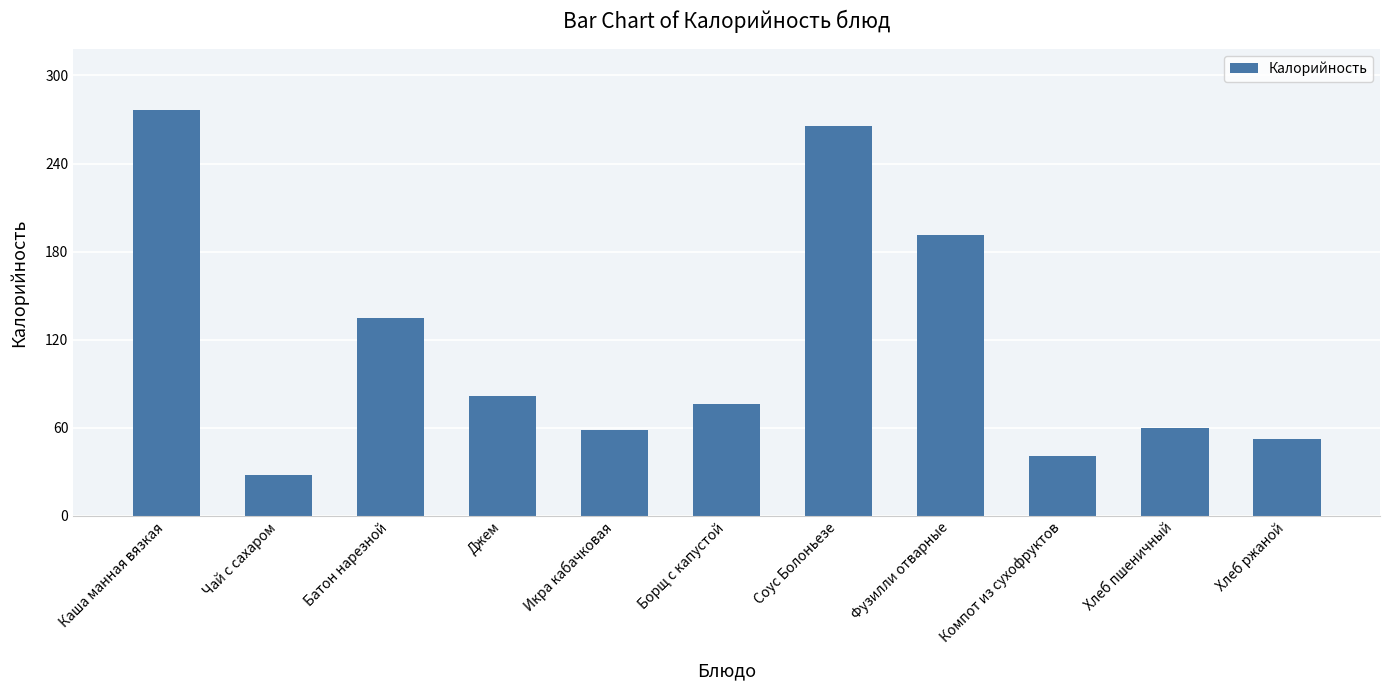

What is the difference between the maximum and minimum values?

248.4